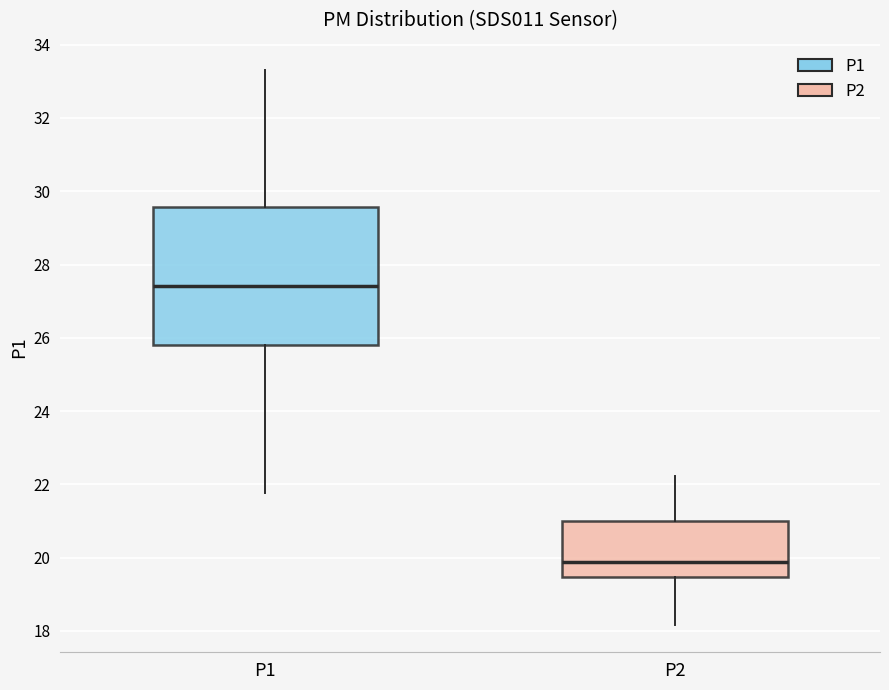

Reading left to right, read every box against the y-axis: the position of its median line, the range the box covers, and the ends of its whiskers. The values are not printed on the chart, so give them approximately, as read against the axis.

P1: median 27.4, box 25.8 to 29.6, whiskers 21.8 to 33.4
P2: median 19.8, box 19.4 to 21.0, whiskers 18.2 to 22.2